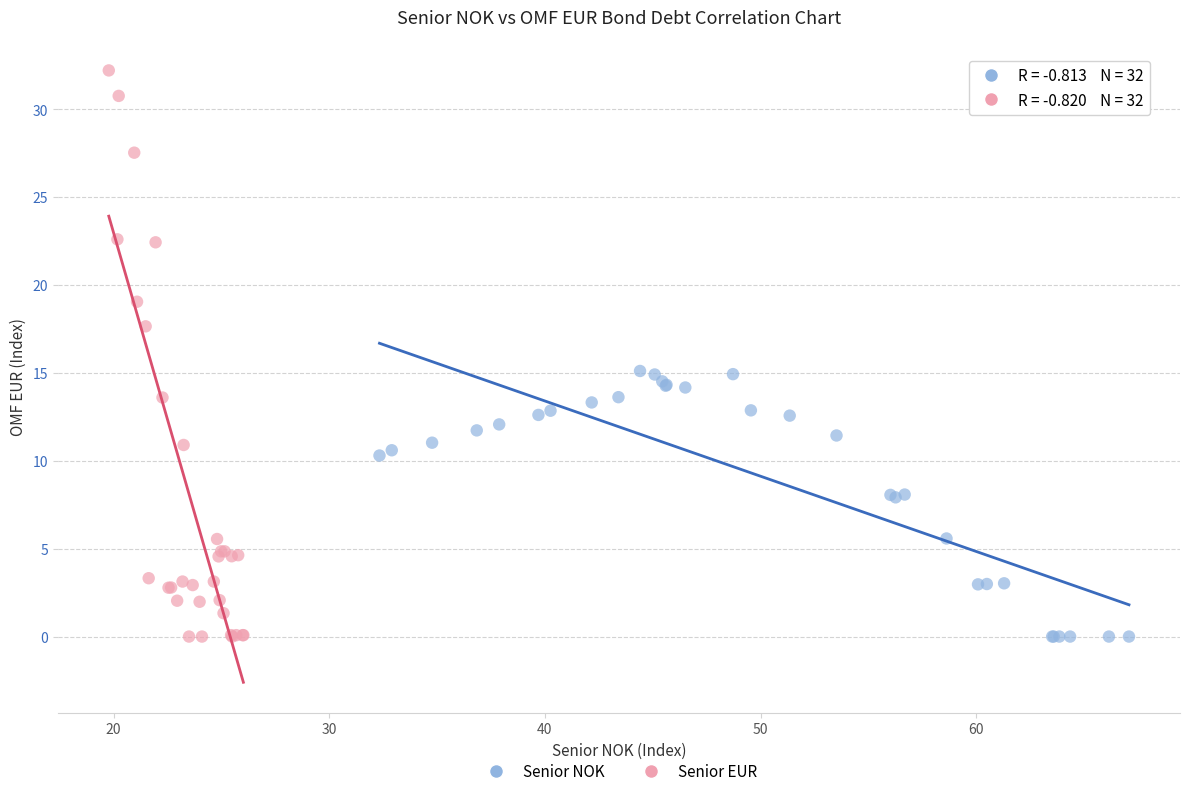

Which series has the largest Y range (max minus min)?

Senior EUR